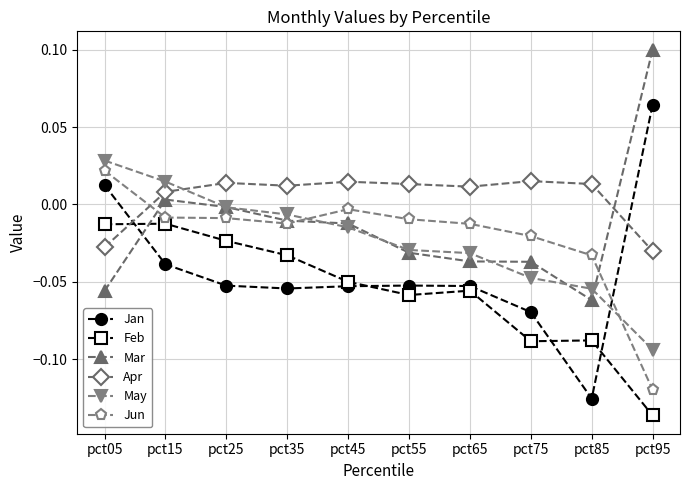

Is the value of Jun at pct65 greater than the value of Mar at pct65?

Yes